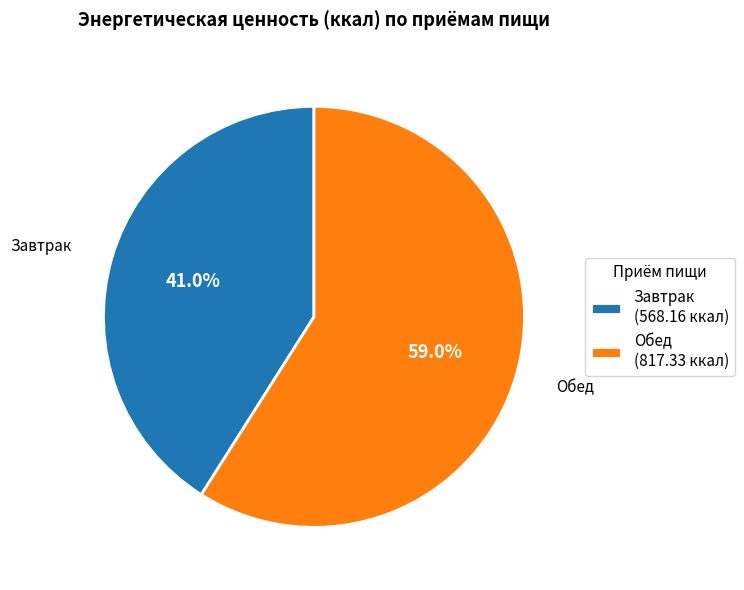

To the nearest percent, what is the difference between the largest and smallest slice percentages?

18%